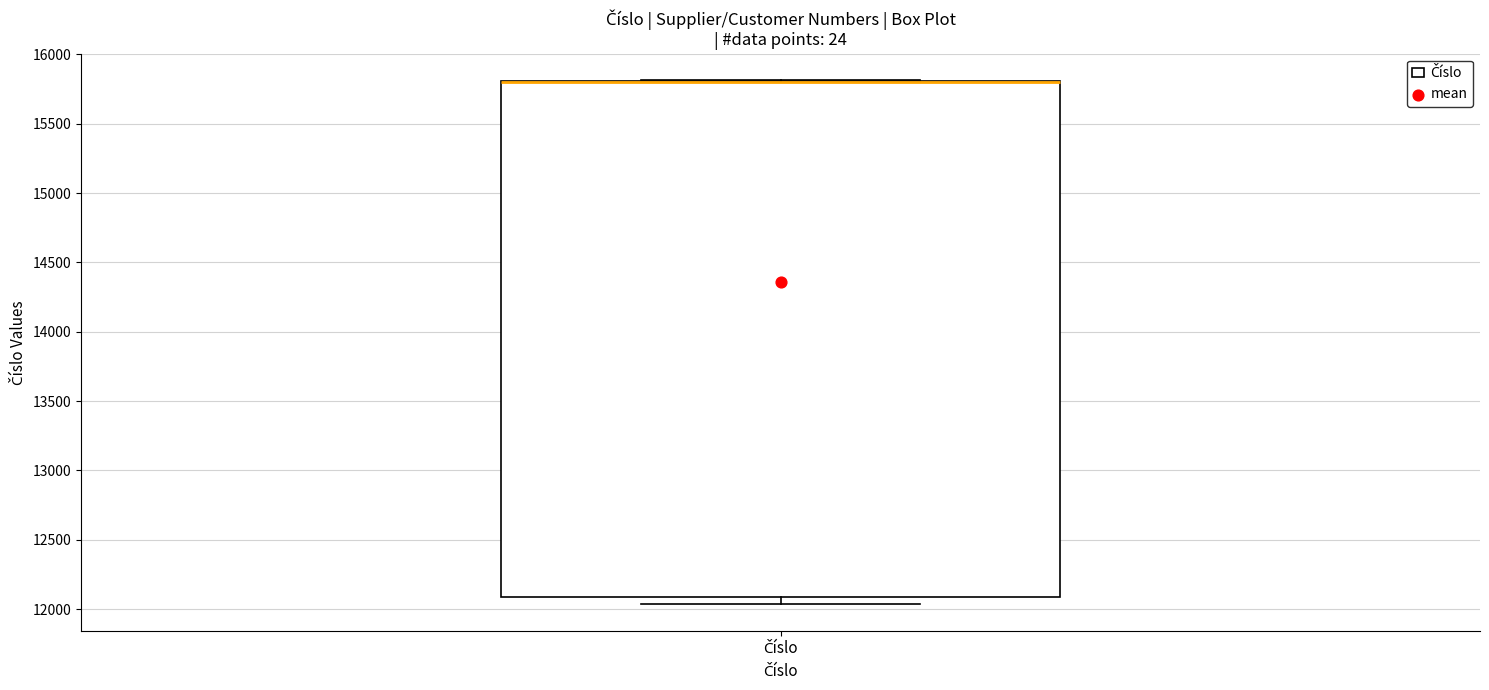

Read this box plot against the y-axis: the position of the median line, the range covered by the box, and the ends of both whiskers. The values are not printed on the chart, so give them approximately, as read against the axis.

median 15800 (drawn on the box's upper edge), box 12100 to 15800, whiskers 12050 to 15800